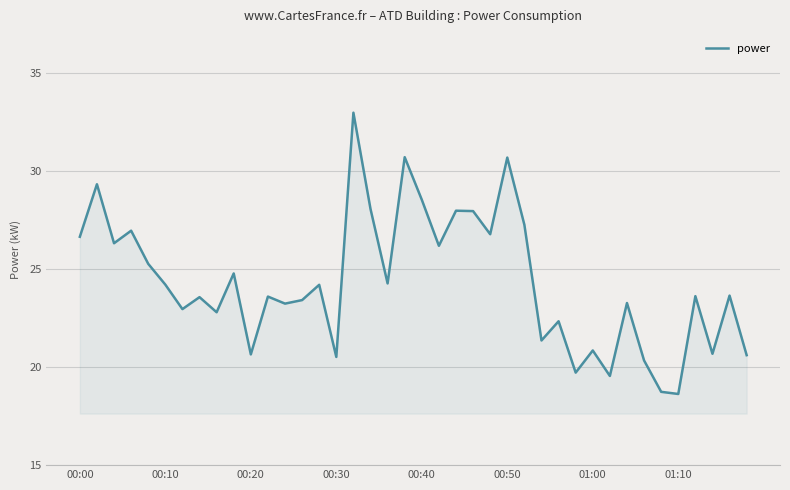

What is the greatest value displayed?

33.0